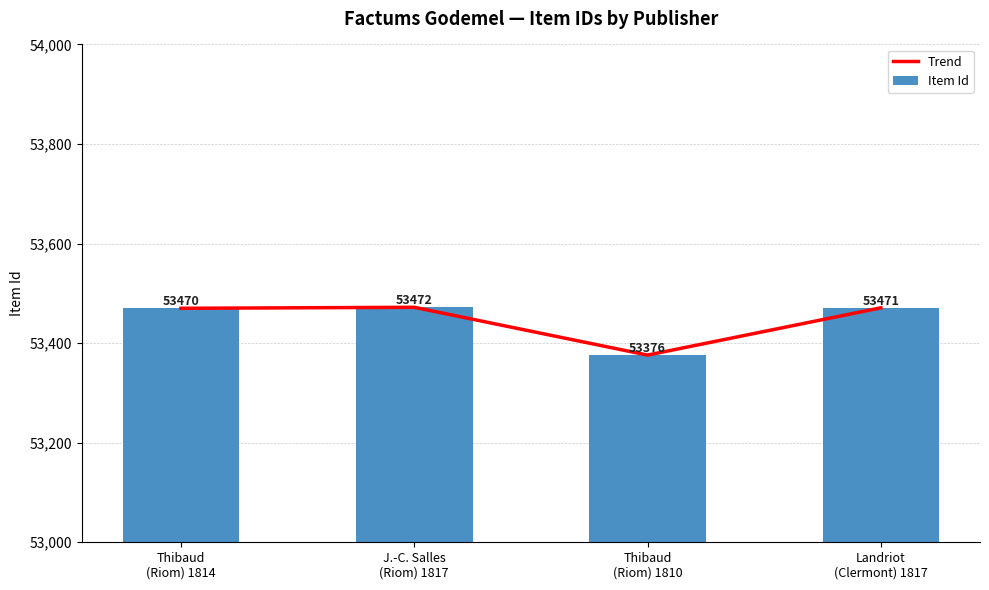

The Trend series shows 53472 at J.-C. Salles
(Riom) 1817. True or false?

True